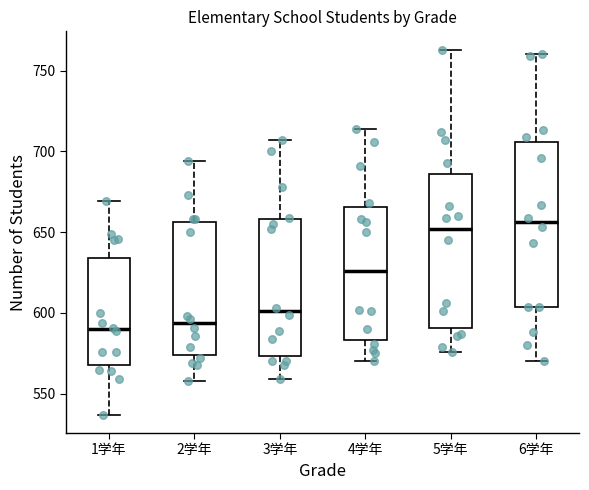

Reading left to right, read every box against the y-axis: the position of its median line, the range the box covers, and the ends of its whiskers. The values are not printed on the chart, so give them approximately, as read against the axis.

1学年: median 590, box 570 to 635, whiskers 535 to 670
2学年: median 595, box 575 to 655, whiskers 560 to 695
3学年: median 600, box 575 to 660, whiskers 560 to 705
4学年: median 625, box 585 to 665, whiskers 570 to 715
5学年: median 650, box 590 to 685, whiskers 575 to 765
6学年: median 655, box 605 to 705, whiskers 570 to 760